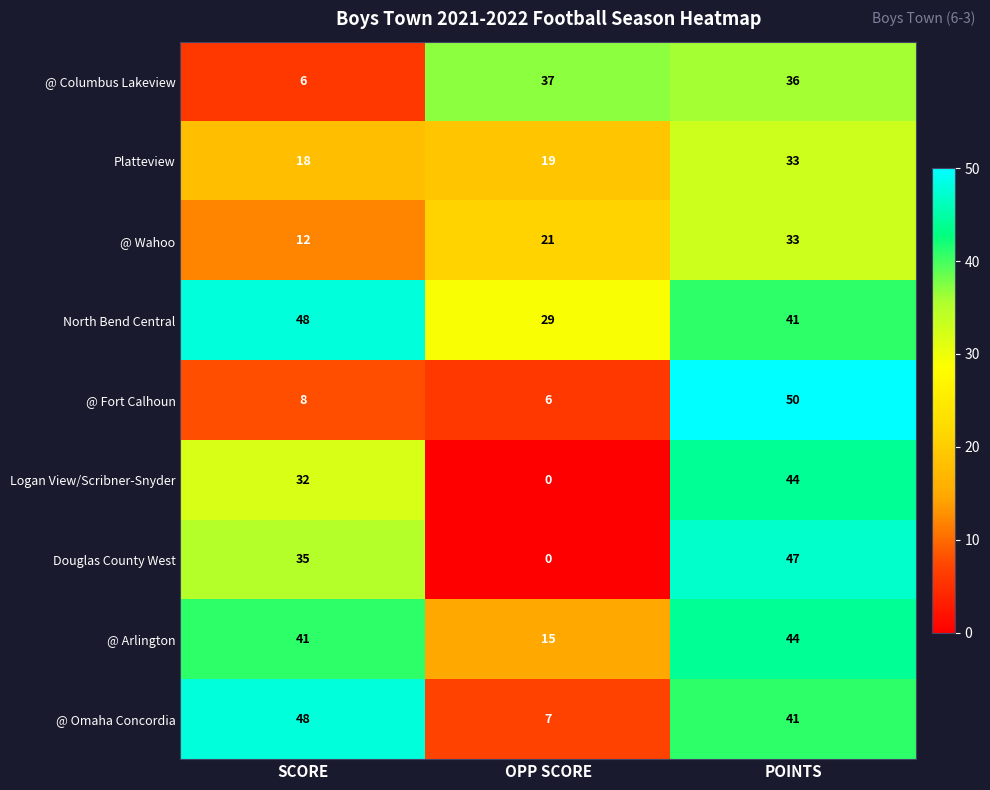

What is the total value across all series at OPP SCORE?

134